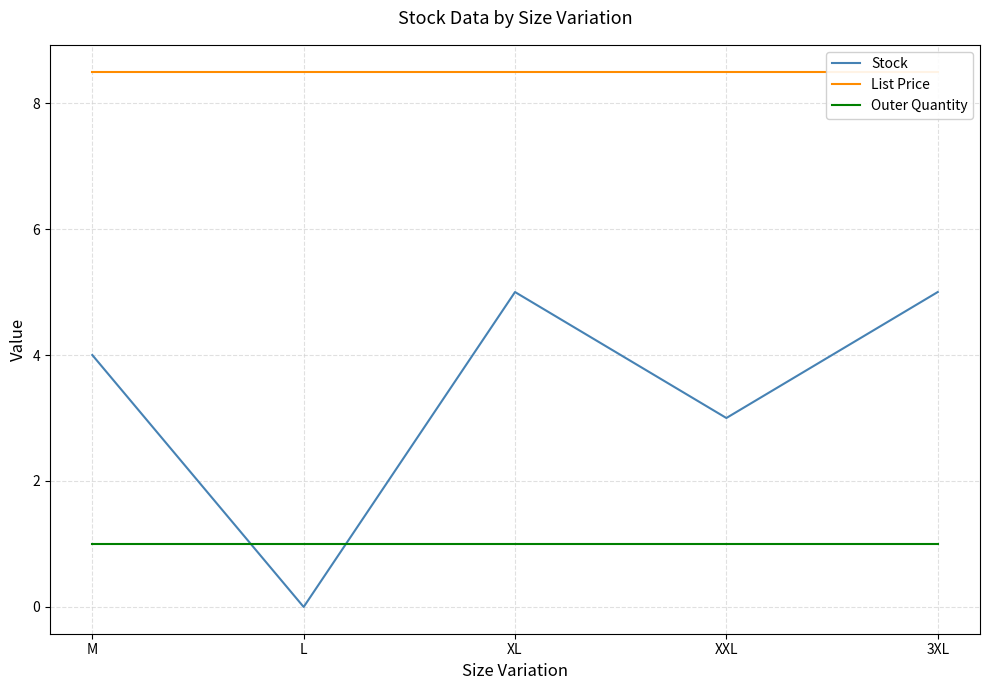

Reading left to right, extract all data points from this chart.

Stock: 4.0	0.0	5.0	3.0	5.0
List Price: 8.5	8.5	8.5	8.5	8.5
Outer Quantity: 1.0	1.0	1.0	1.0	1.0